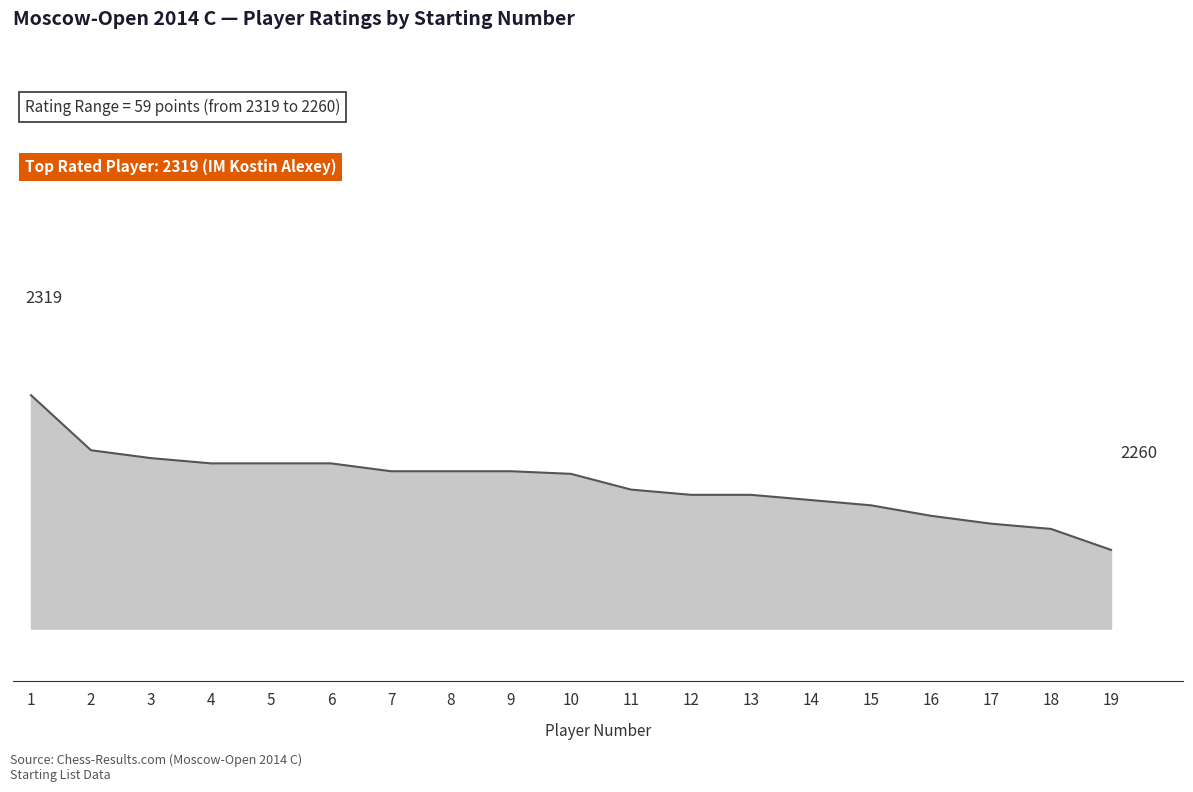

Does the chart have visible grid lines?

No